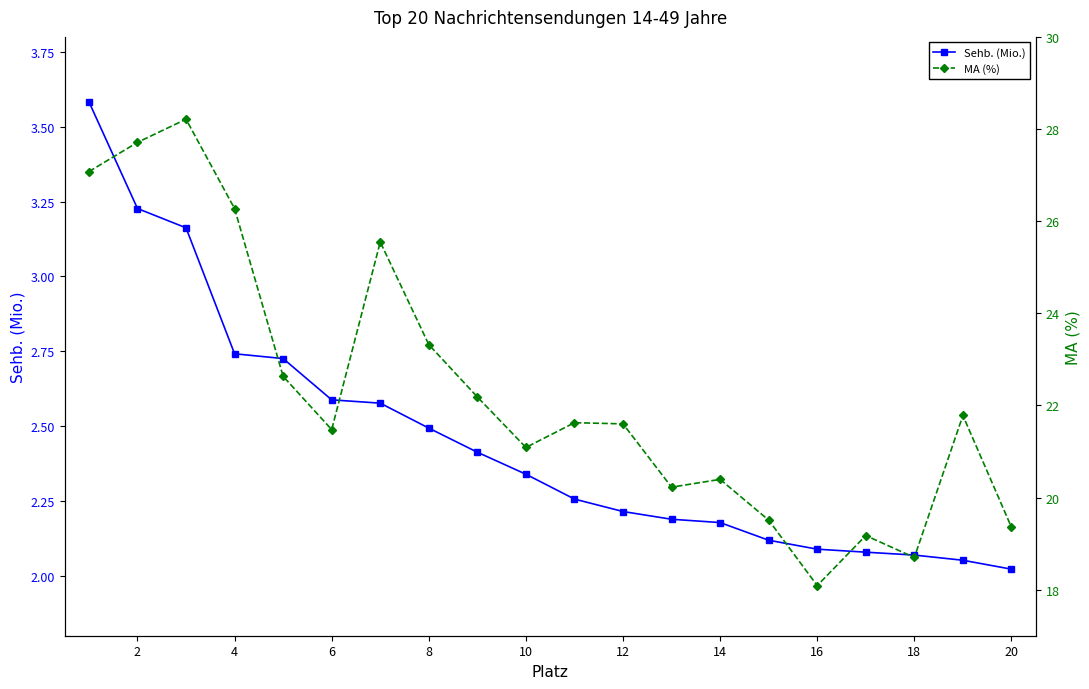

Rank the series by their maximum value, from lowest to highest.

Sehb. (Mio.), MA (%)